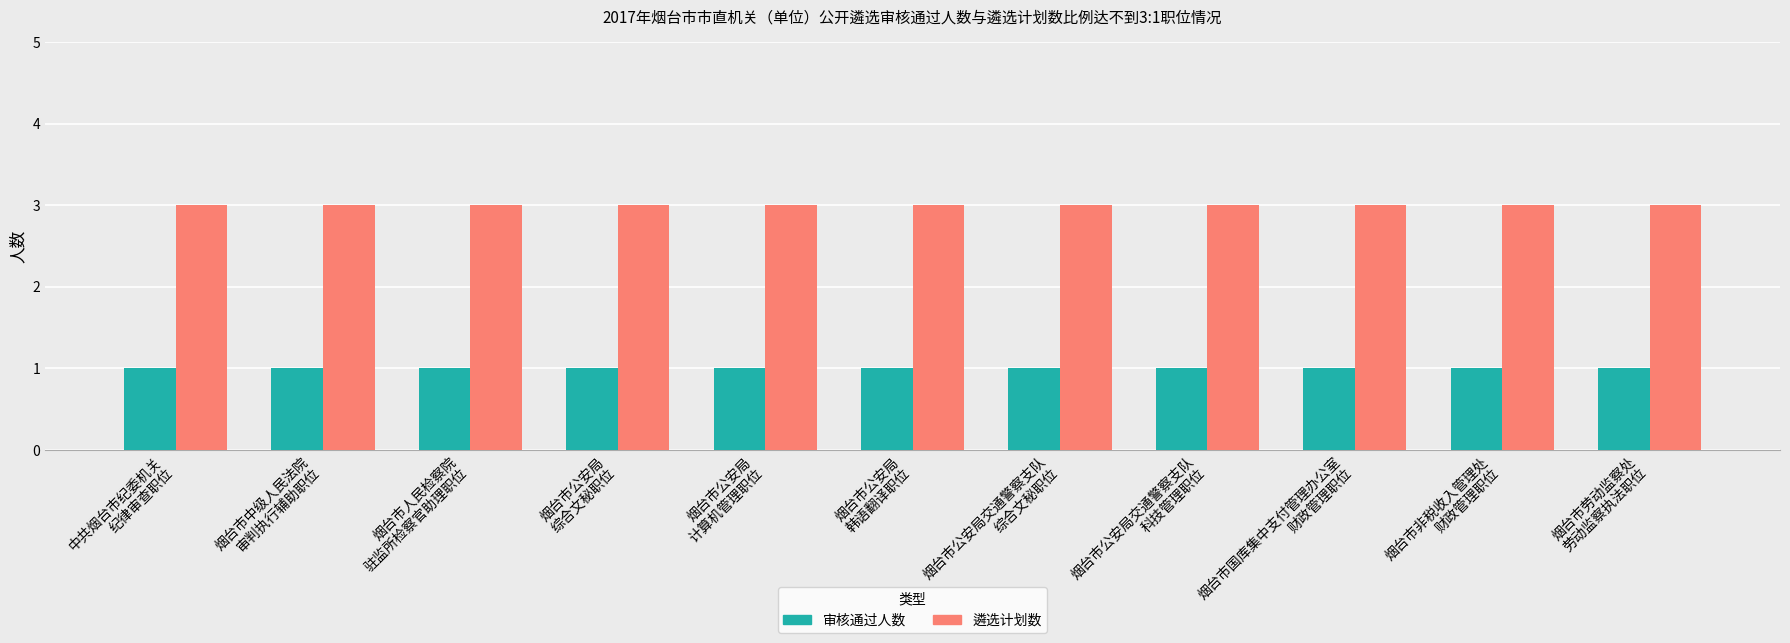

The value of 审核通过人数 at 烟台市公安局交通警察支队
科技管理职位 is 1. True or false?

True